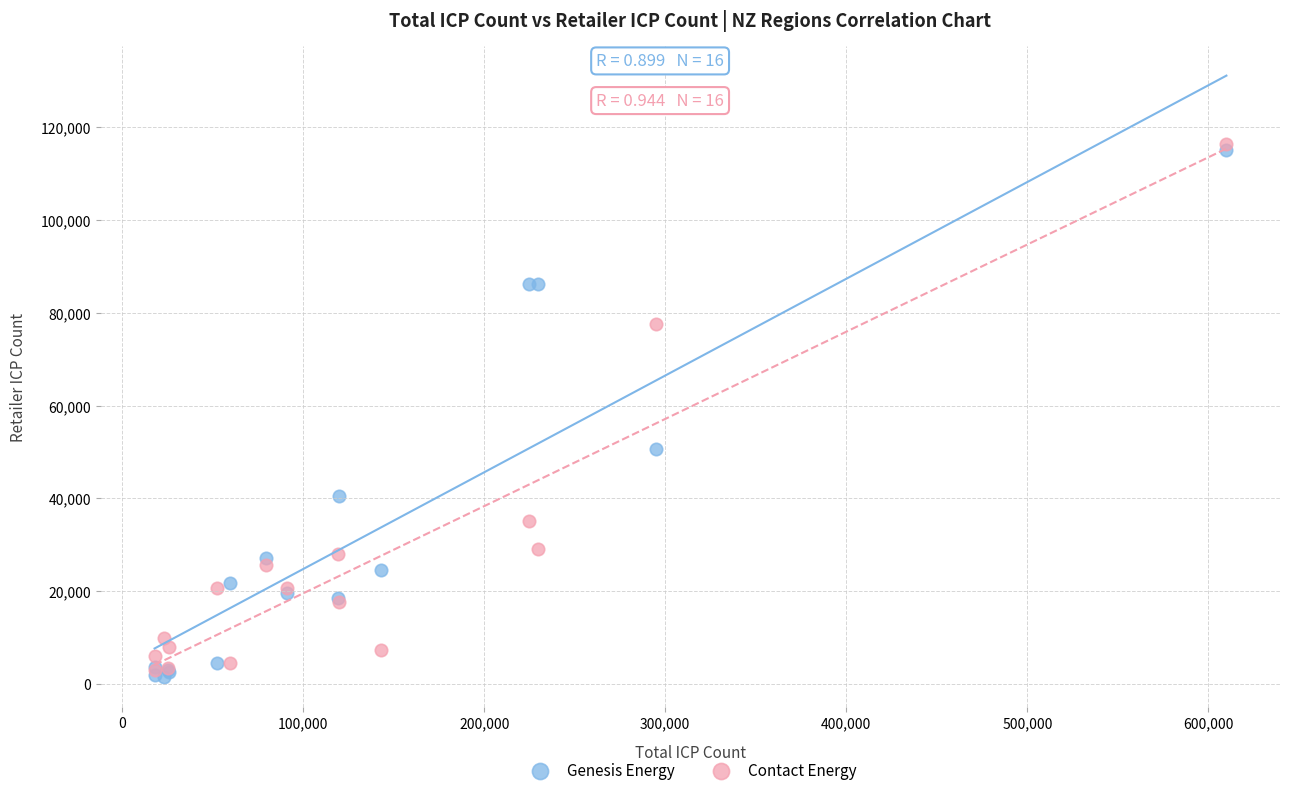

Which series reaches the minimum Y coordinate?

Genesis Energy